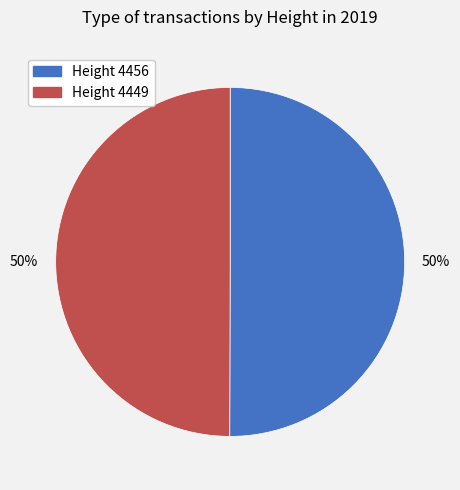

To the nearest percent, what is the average slice percentage?

50%